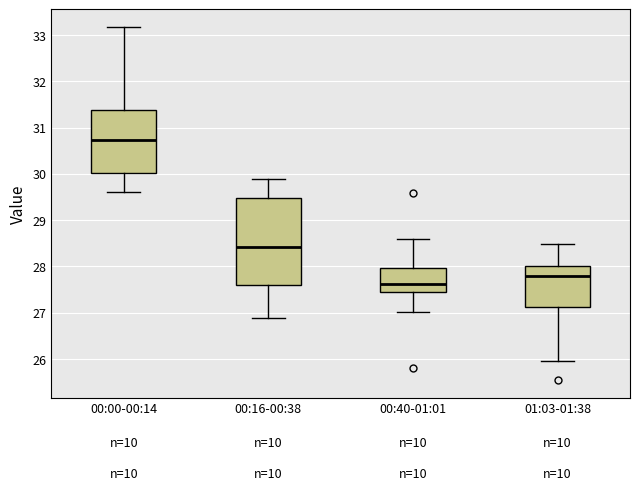

Which box's median line is the highest?

00:00-00:14